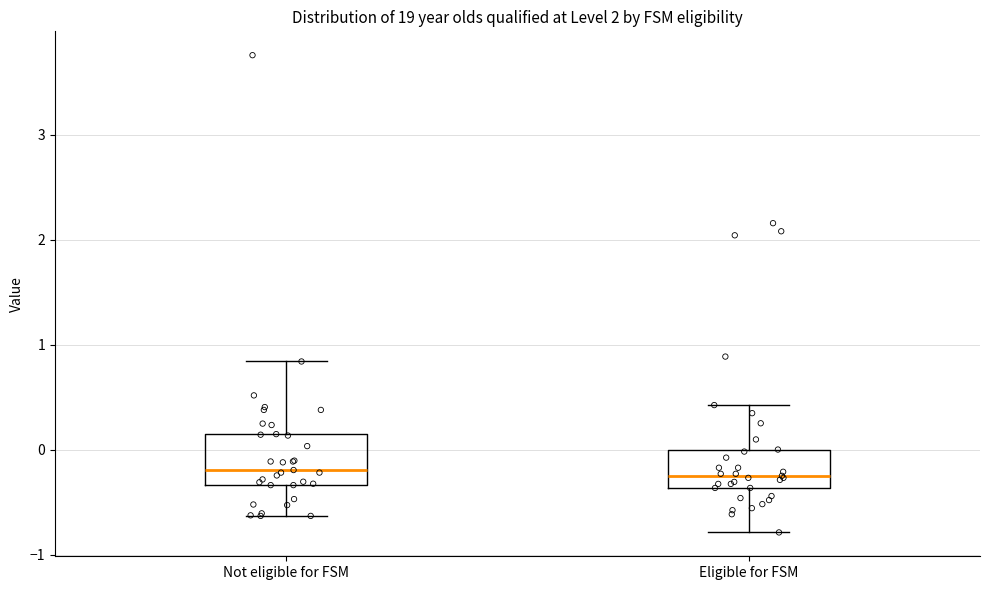

Reading left to right, read every box against the y-axis: the position of its median line, the range the box covers, and the ends of its whiskers. The values are not printed on the chart, so give them approximately, as read against the axis.

Not eligible for FSM: median -0.2, box -0.3 to 0.1, whiskers -0.6 to 0.8
Eligible for FSM: median -0.2, box -0.4 to 0.0, whiskers -0.8 to 0.4